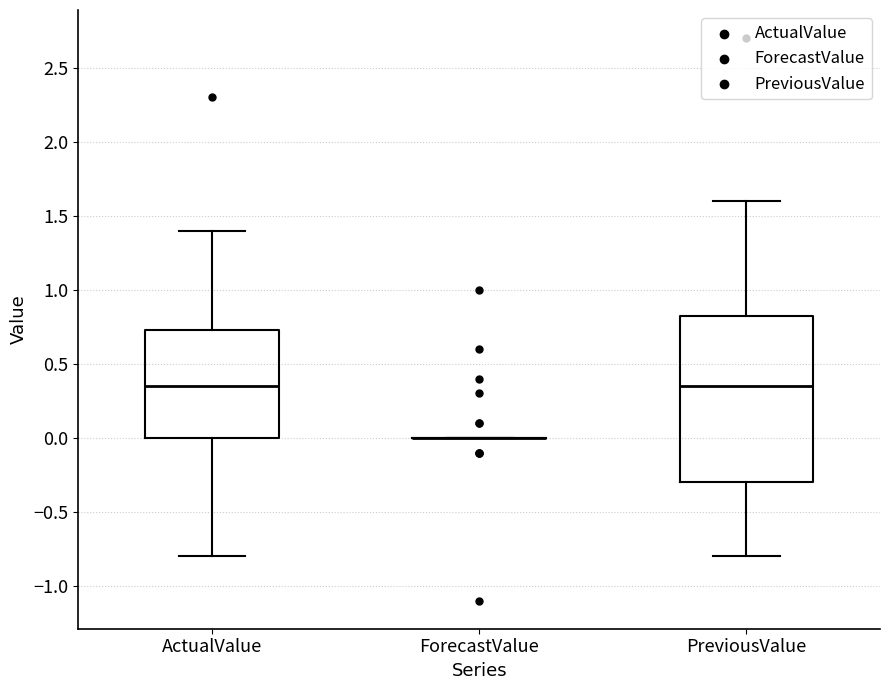

Reading left to right, read every box against the y-axis: the position of its median line, the range the box covers, and the ends of its whiskers. The values are not printed on the chart, so give them approximately, as read against the axis.

ActualValue: median 0.35, box 0.00 to 0.75, whiskers -0.80 to 1.40
ForecastValue: box collapsed to a line at 0.00, whiskers 0.00 to 0.00
PreviousValue: median 0.35, box -0.30 to 0.85, whiskers -0.80 to 1.60